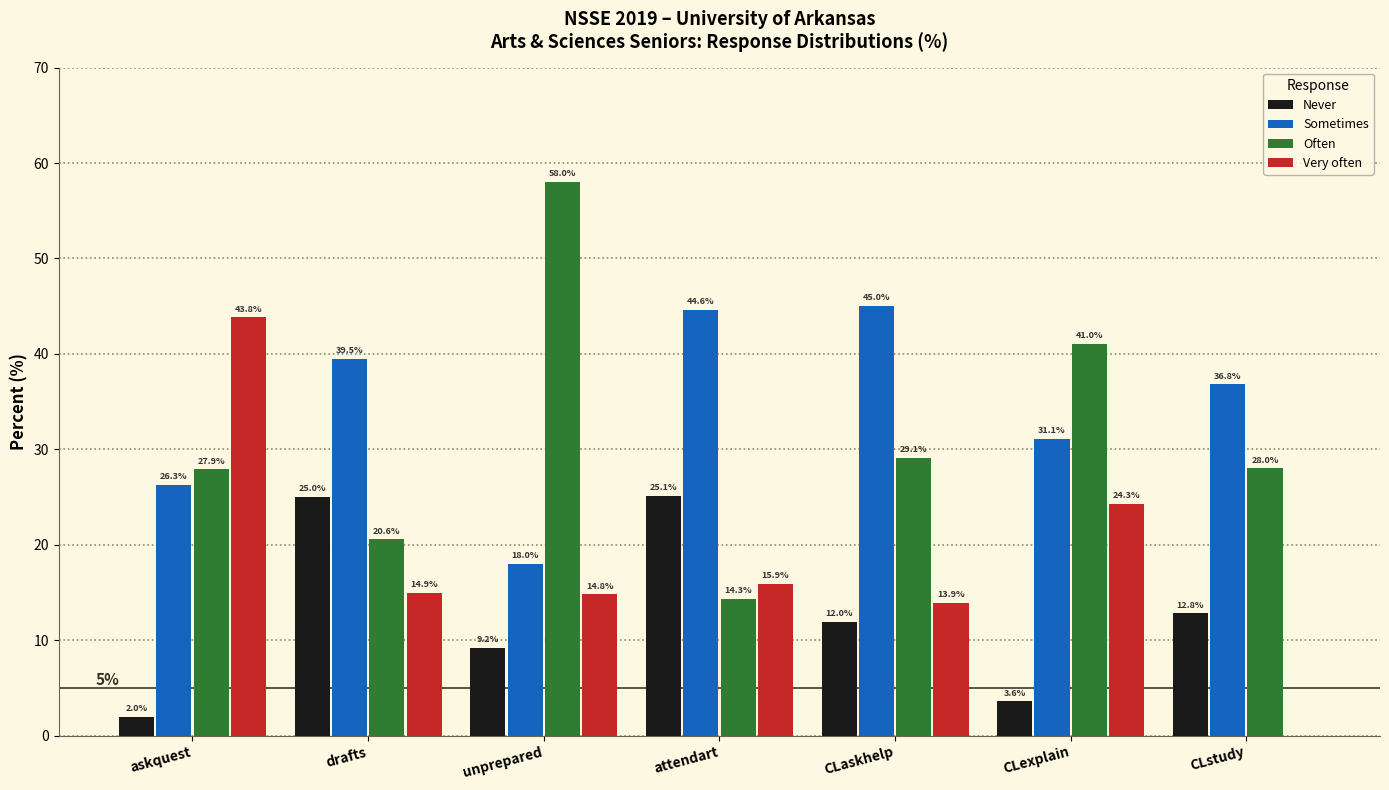

Reading left to right, extract all data points from this chart.

Never: askquest=2.0	drafts=25.0	unprepared=9.2	attendart=25.1	CLaskhelp=12.0	CLexplain=3.6	CLstudy=12.8
Sometimes: askquest=26.3	drafts=39.5	unprepared=18.0	attendart=44.6	CLaskhelp=45.0	CLexplain=31.1	CLstudy=36.8
Often: askquest=27.9	drafts=20.6	unprepared=58.0	attendart=14.3	CLaskhelp=29.1	CLexplain=41.0	CLstudy=28.0
Very often: askquest=43.8	drafts=14.9	unprepared=14.8	attendart=15.9	CLaskhelp=13.9	CLexplain=24.3	CLstudy=0.0